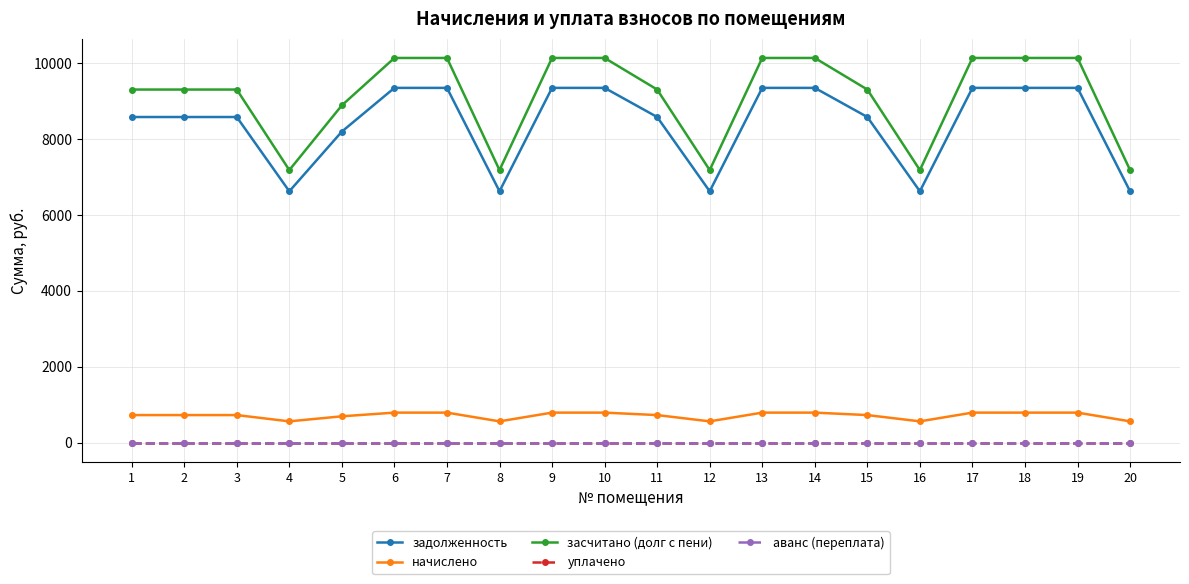

Is this an area chart (filled region under the line)?

No